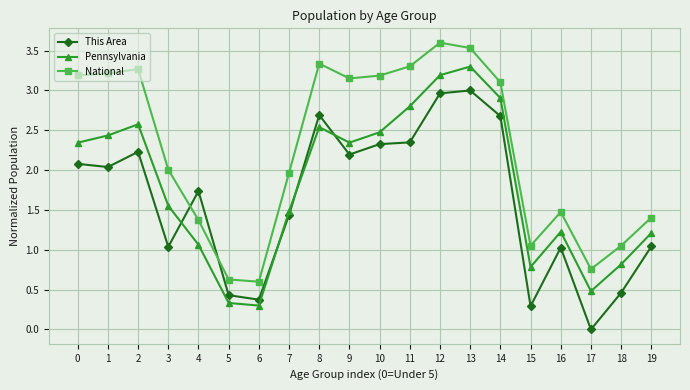

Between 0 and 4, which series saw the biggest shift?

National